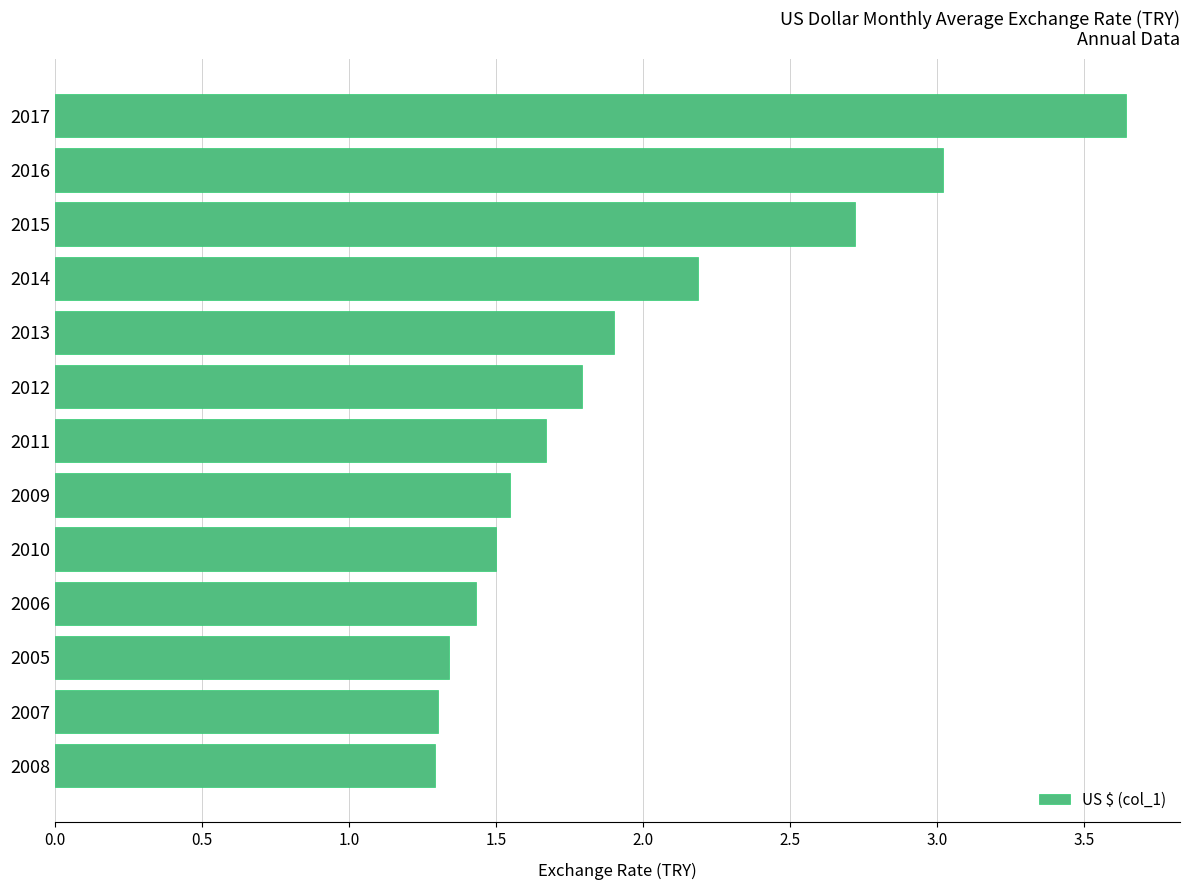

Between 2013 and 2008, which is larger?

2013